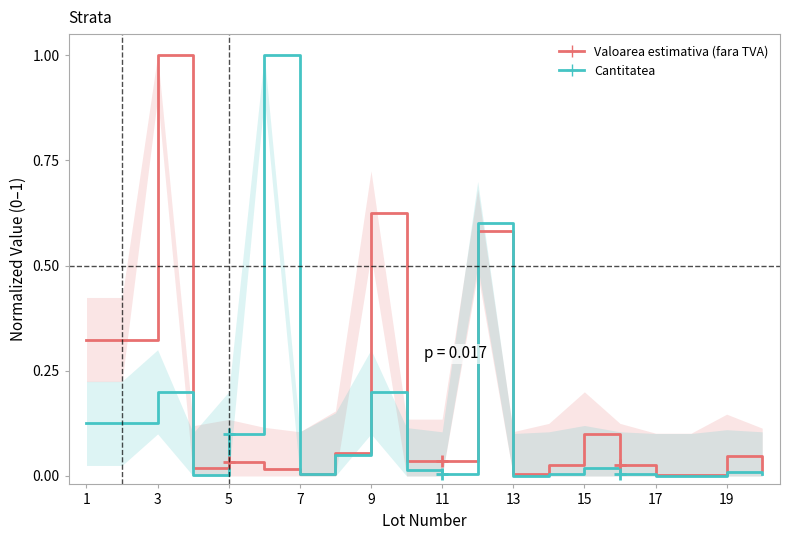

Reading left to right, list all the values displayed in this chart.

Valoarea estimativa (fara TVA): 0.3	0.3	1.0	0.0	0.0	0.0	0.0	0.1	0.6	0.0	0.0	0.6	0.0	0.0	0.1	0.0	0.0	0.0	0.0	0.0
Cantitatea: 0.1	0.1	0.2	0.0	0.1	1.0	0.0	0.1	0.2	0.0	0.0	0.6	0.0	0.0	0.0	0.0	0.0	0.0	0.0	0.0